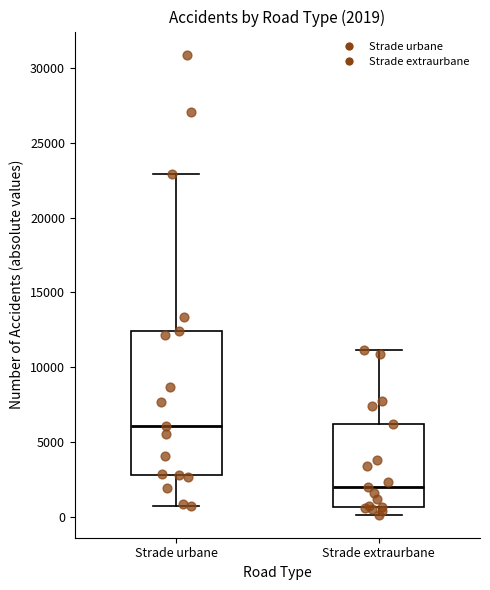

Which box is the tallest, from its lower edge to its upper edge?

Strade urbane